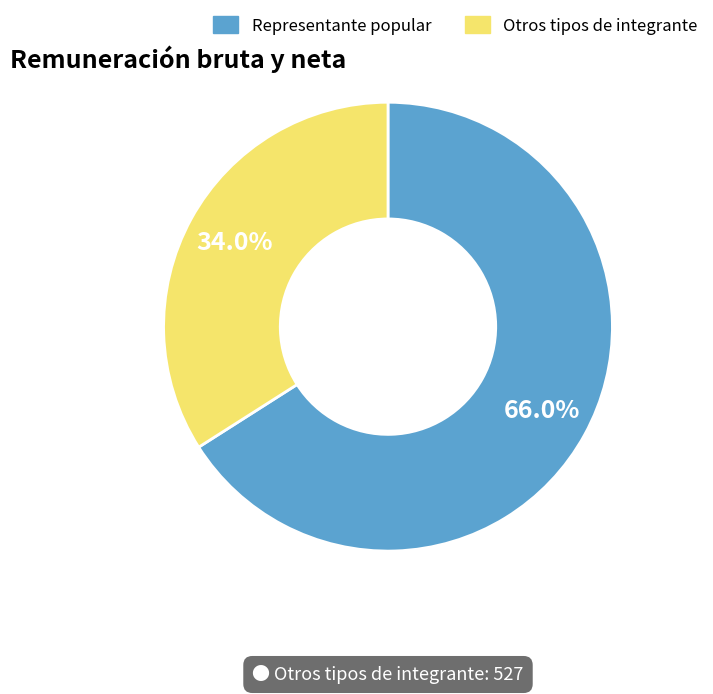

Is there any slice that represents more than half of the pie?

Yes